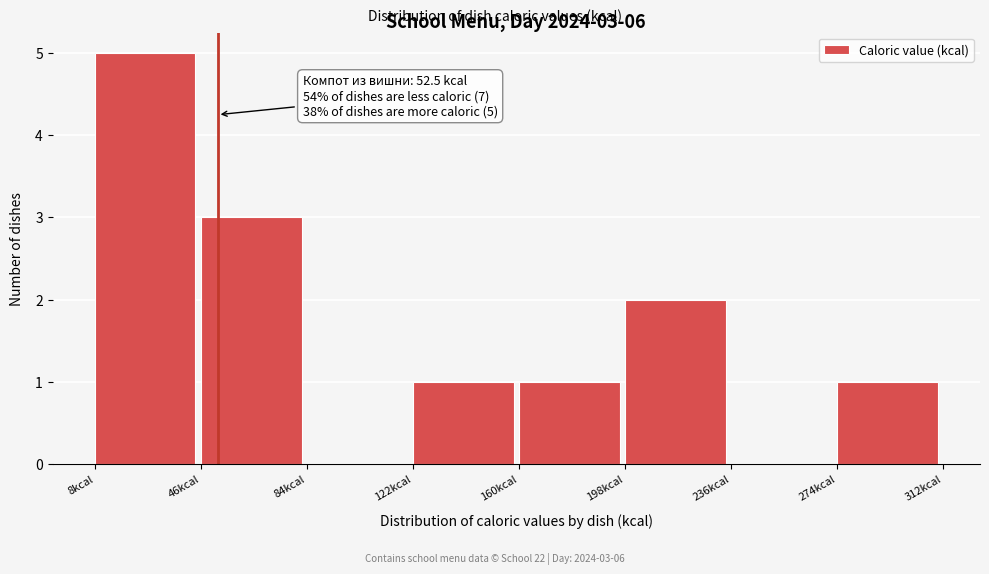

Which range on the x-axis has the tallest bar?

10 to 45